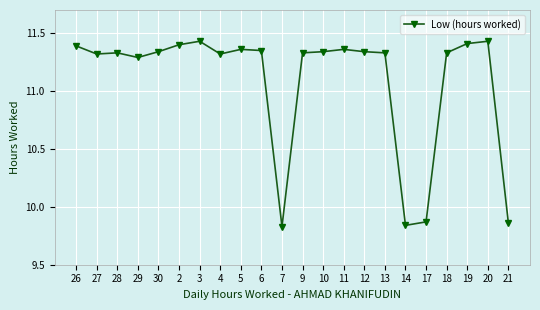

What is the label of the 12th point from the left?

9